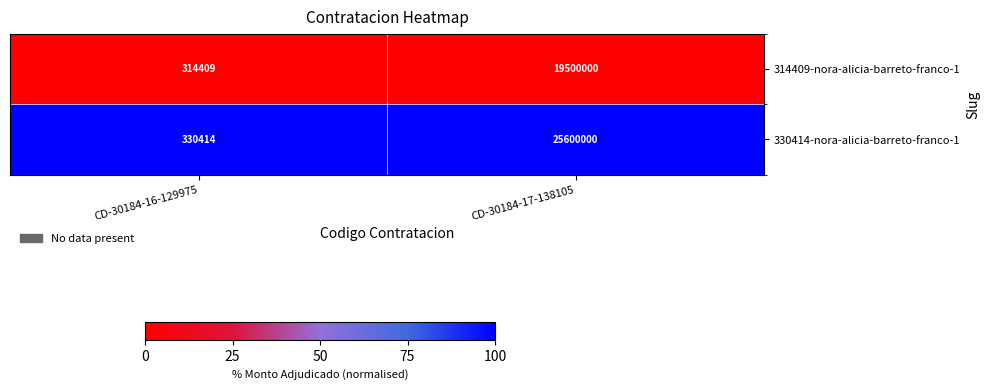

Reading left to right, extract all data points from this chart.

314409-nora-alicia-barreto-franco-1: 314409	19500000
330414-nora-alicia-barreto-franco-1: 330414	25600000